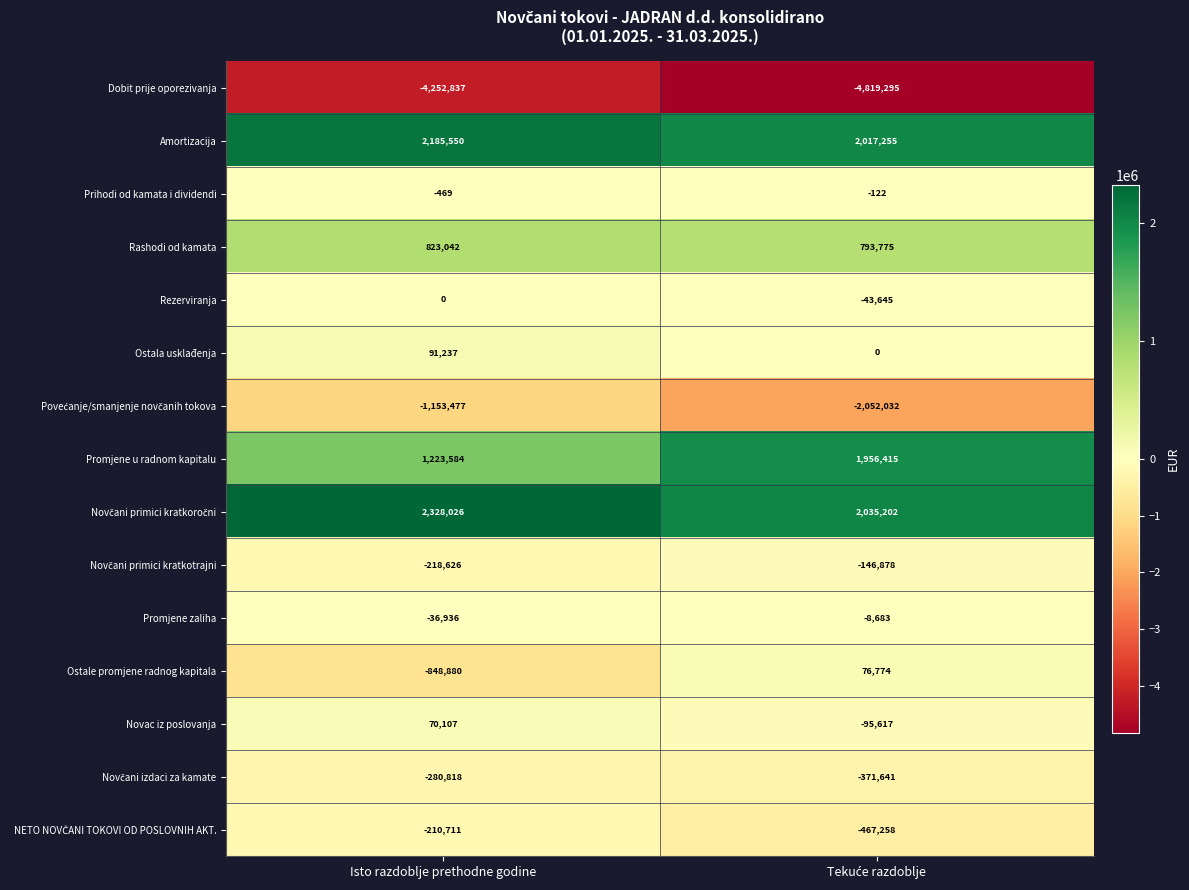

The value of Rezerviranja at Isto razdoblje prethodne godine is 24180. True or false?

False